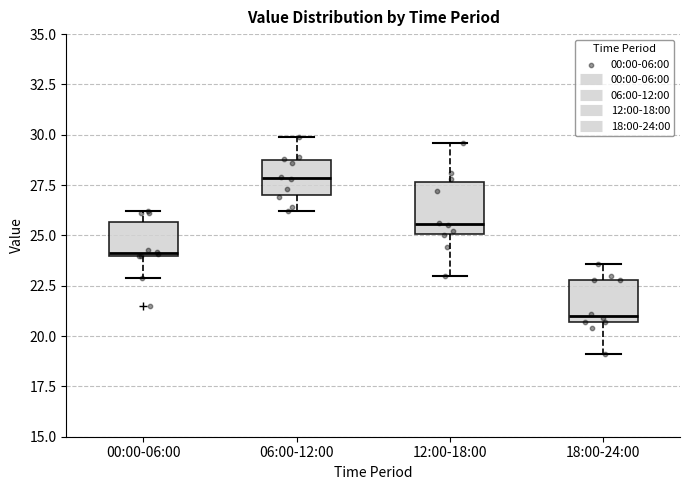

Which box's median line is the highest?

06:00-12:00